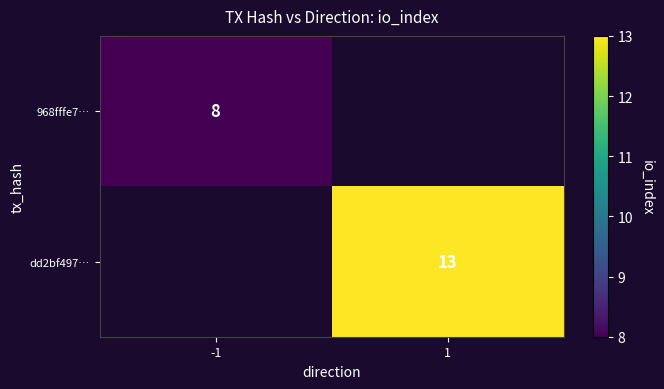

Which has a higher value, 1 or -1?

-1